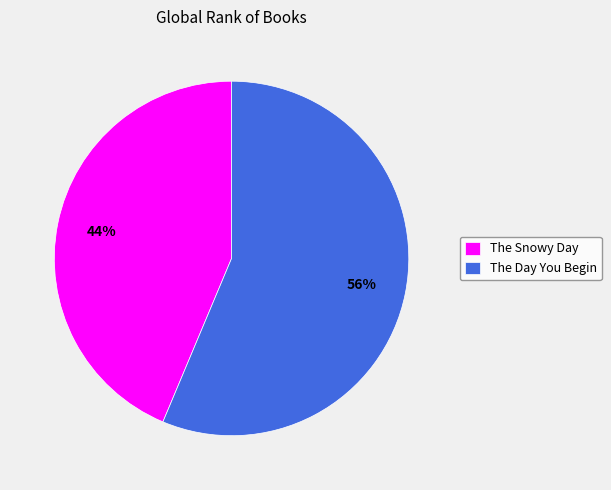

Count the number of slices in the pie.

2